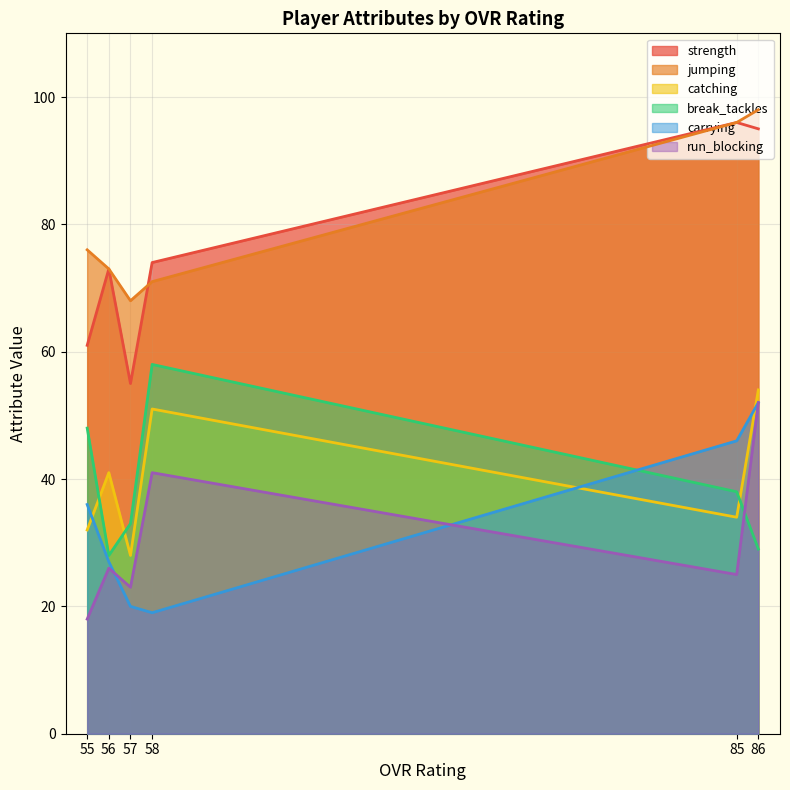

What is the sum of all jumping values?

482